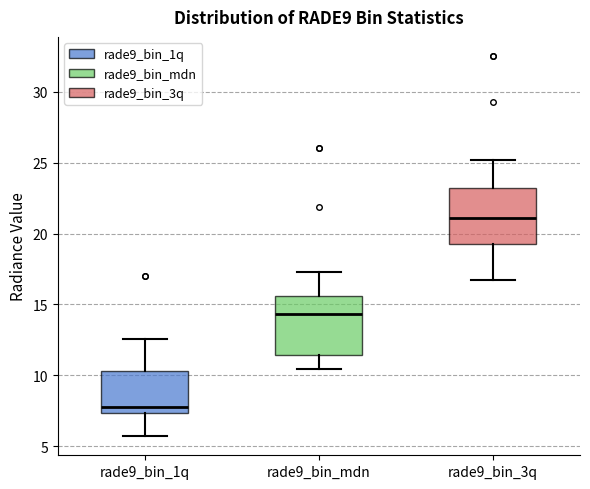

Which box has the lowest median line?

rade9_bin_1q